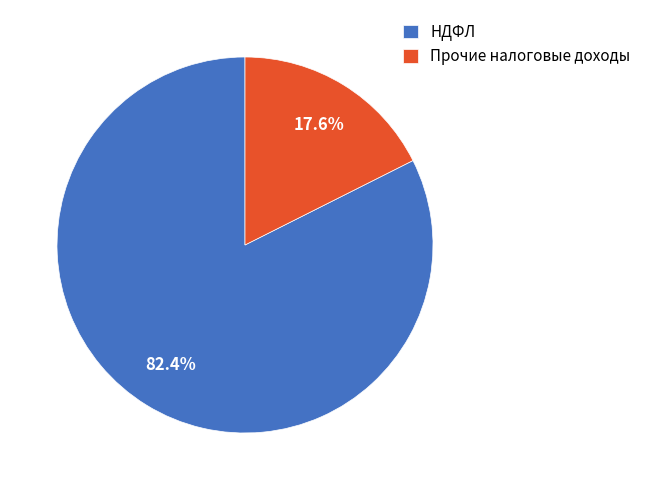

Which slice represents more than half of the pie?

НДФЛ